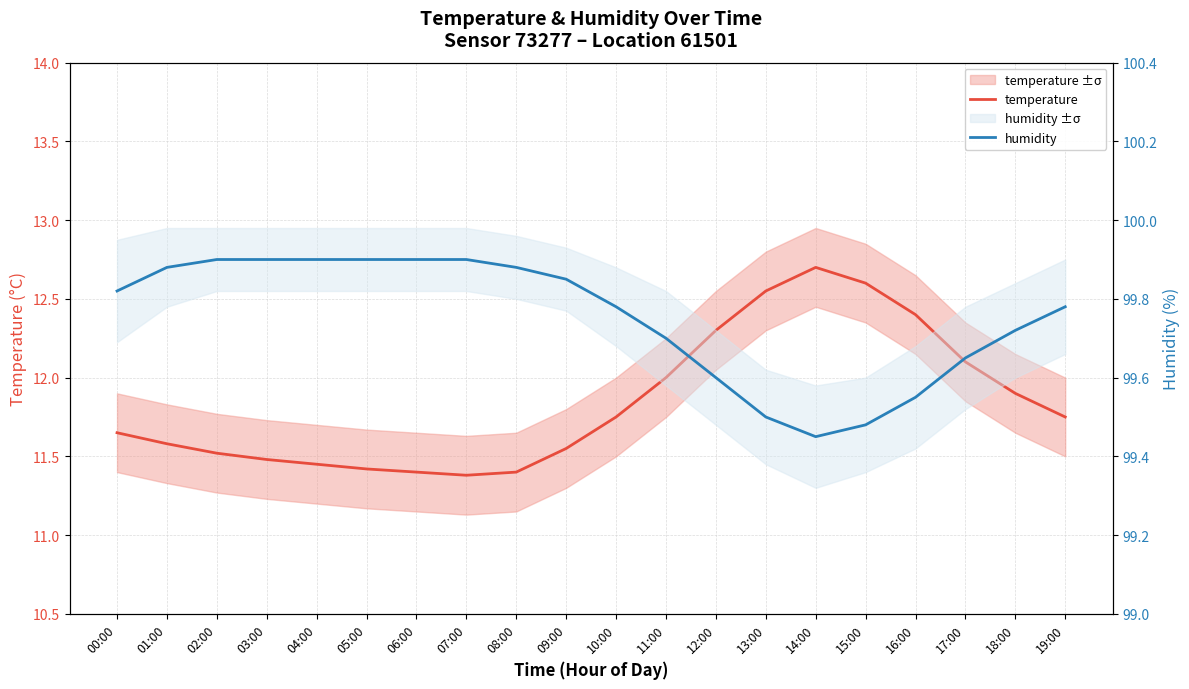

What position from the left is 08:00?

9